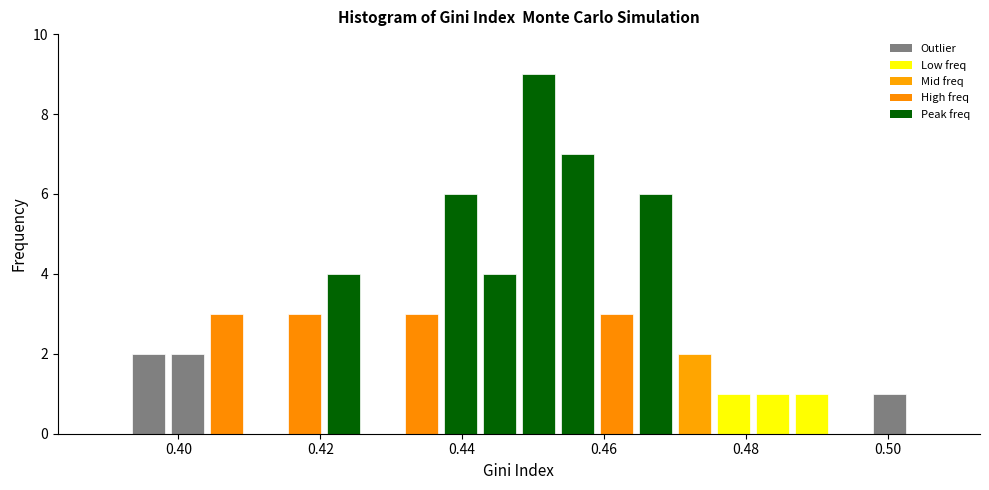

Read against the x-axis, roughly where is the centre of the tallest bar?

0.450